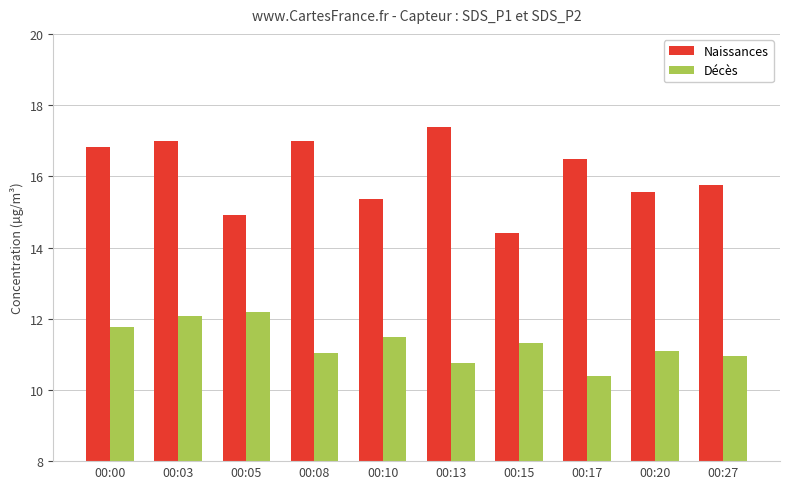

Is the value of Décès at 00:13 greater than the value of Naissances at 00:05?

No